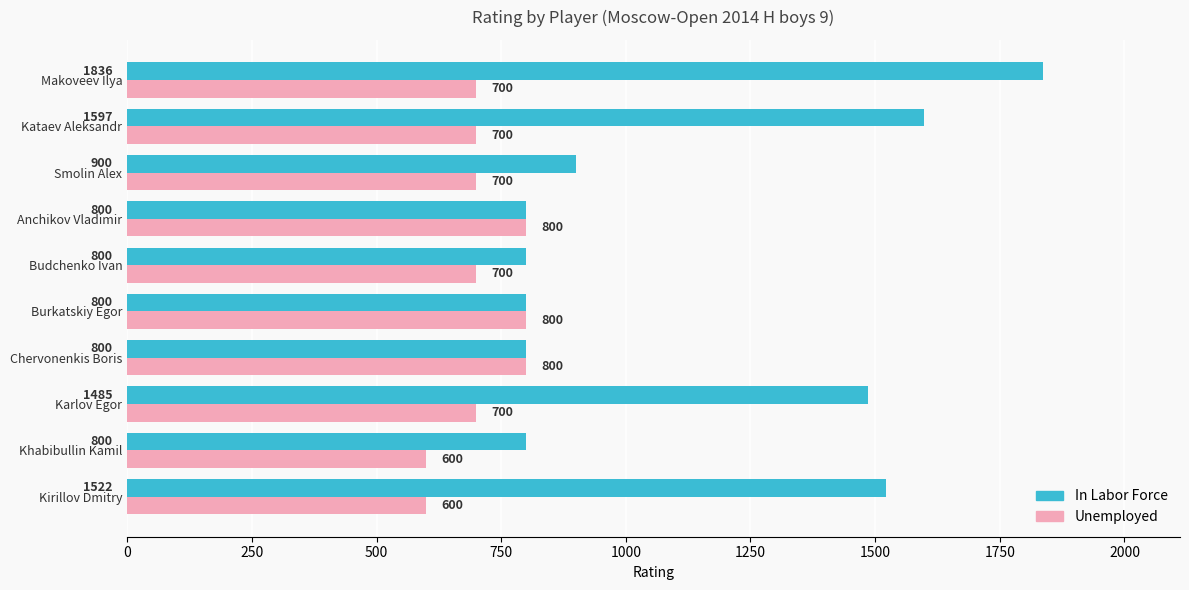

What is the difference between the maximum and minimum values in the In Labor Force series?

1036